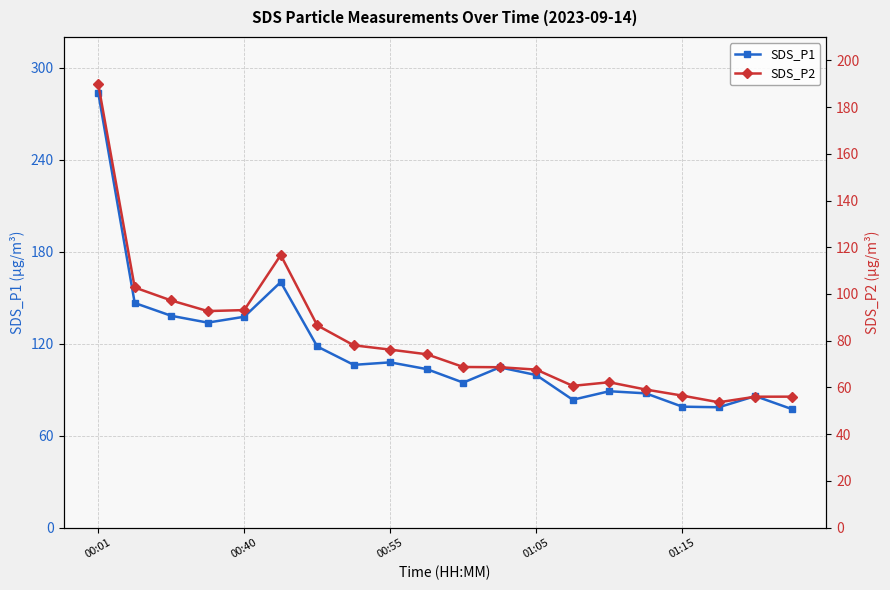

What is the maximum value for SDS_P1?

283.7